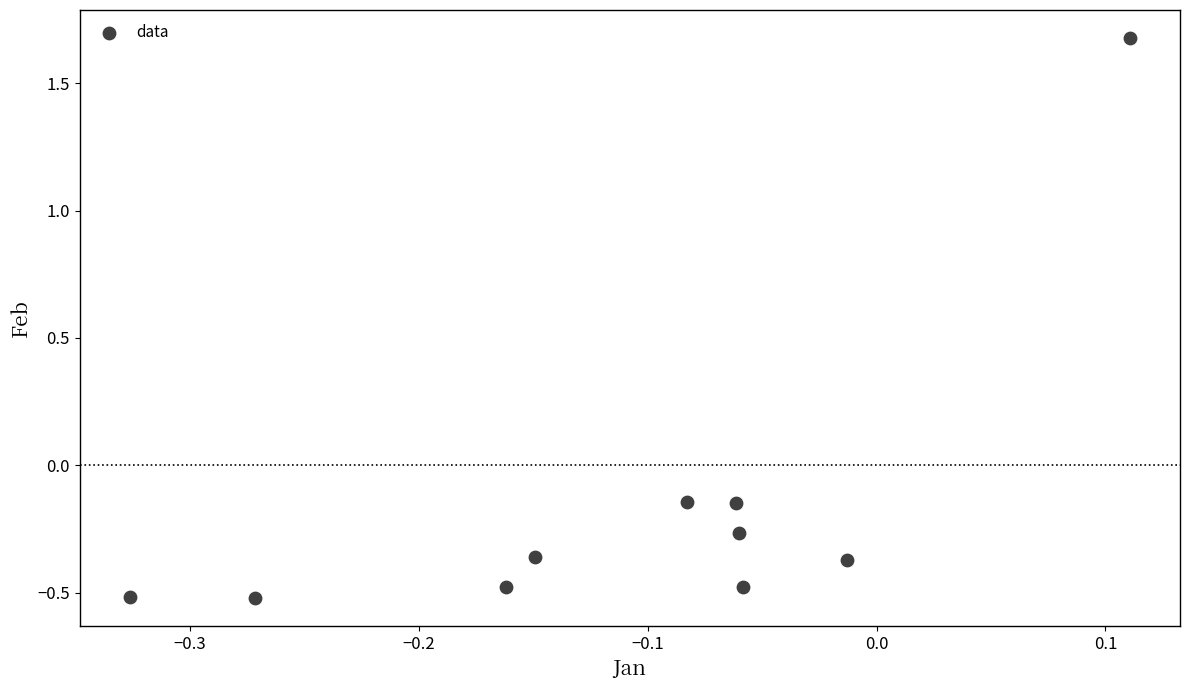

What is the range of X values (max minus min)?

0.4